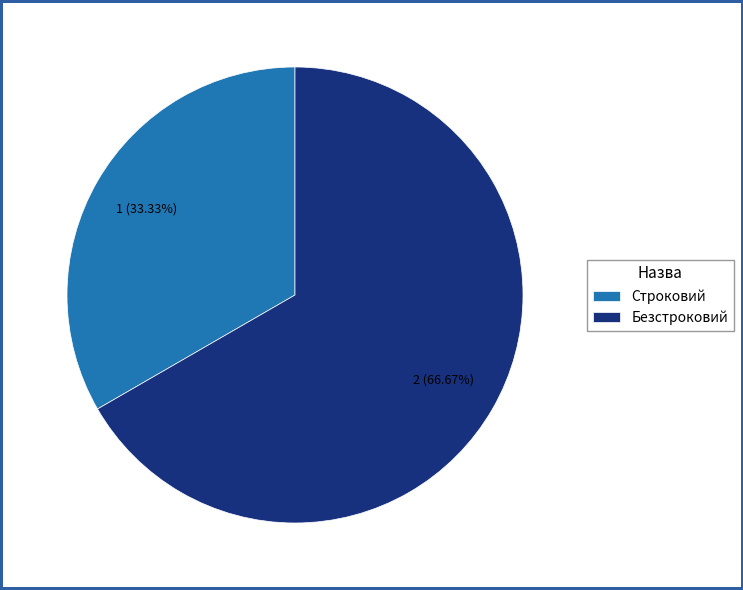

How many slices are in this pie chart?

2